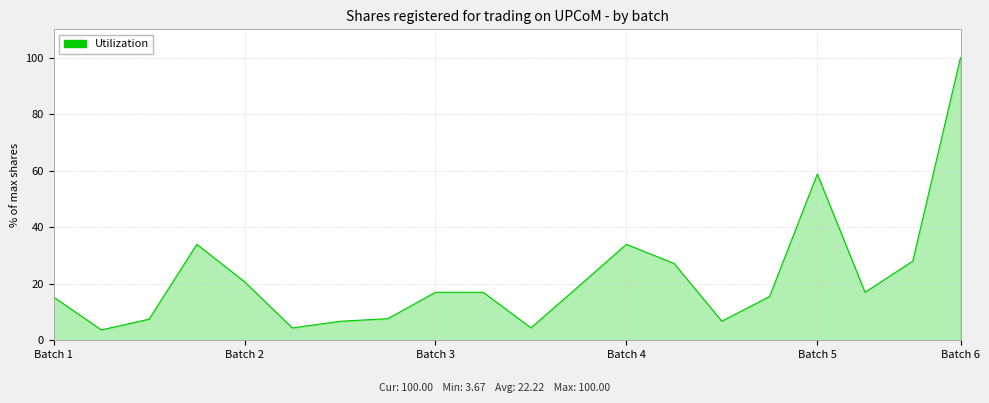

Does the chart display data point markers on the line(s)?

No